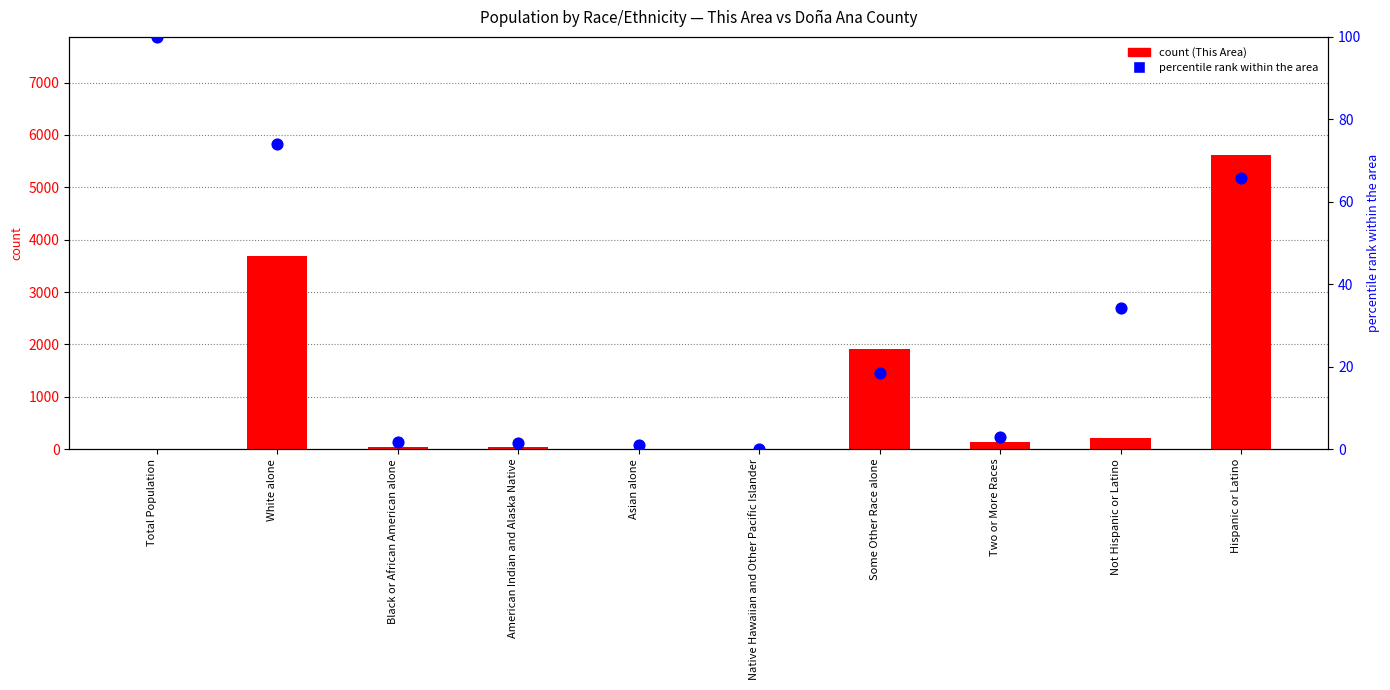

Which series has the largest total across all categories?

This Area count